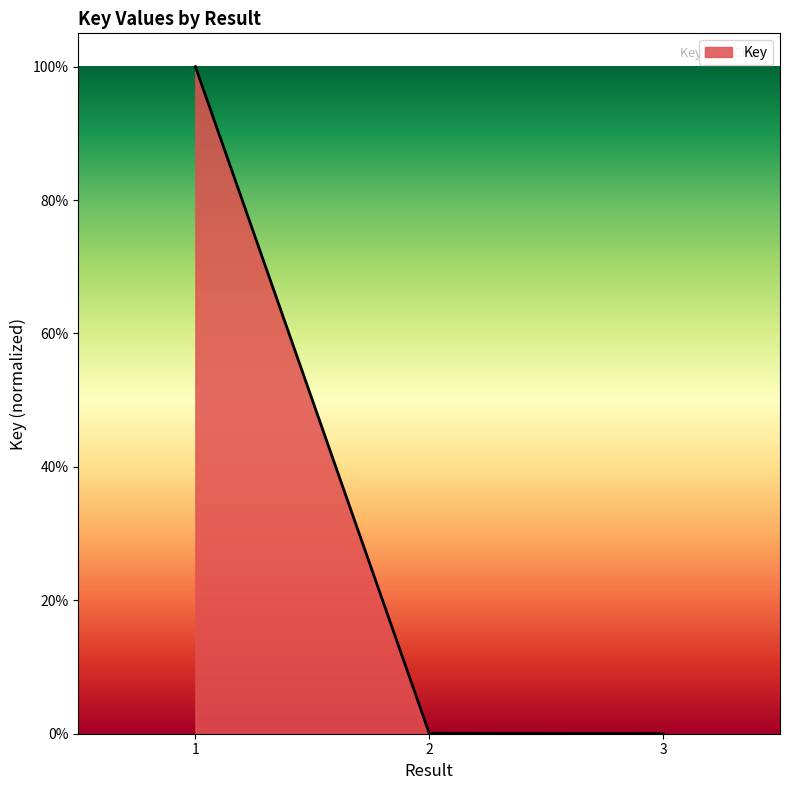

What is the greatest value displayed?

1.0